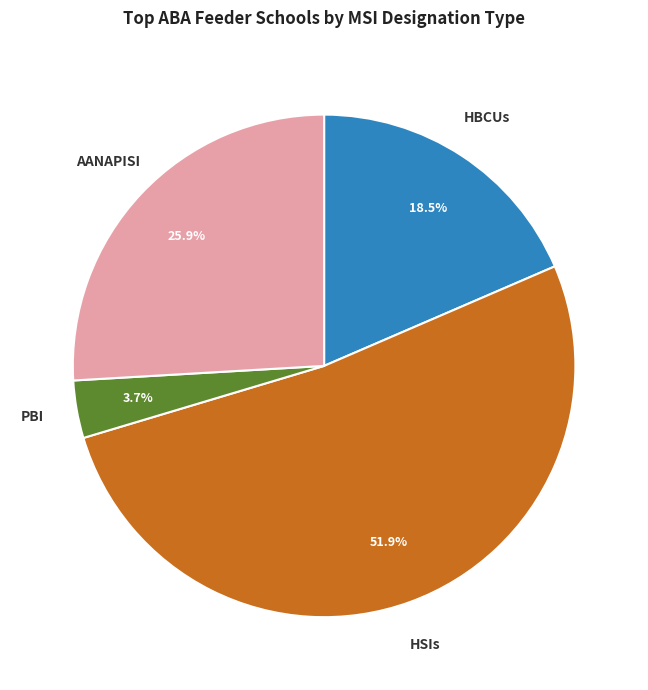

How many segments does this pie chart have?

4